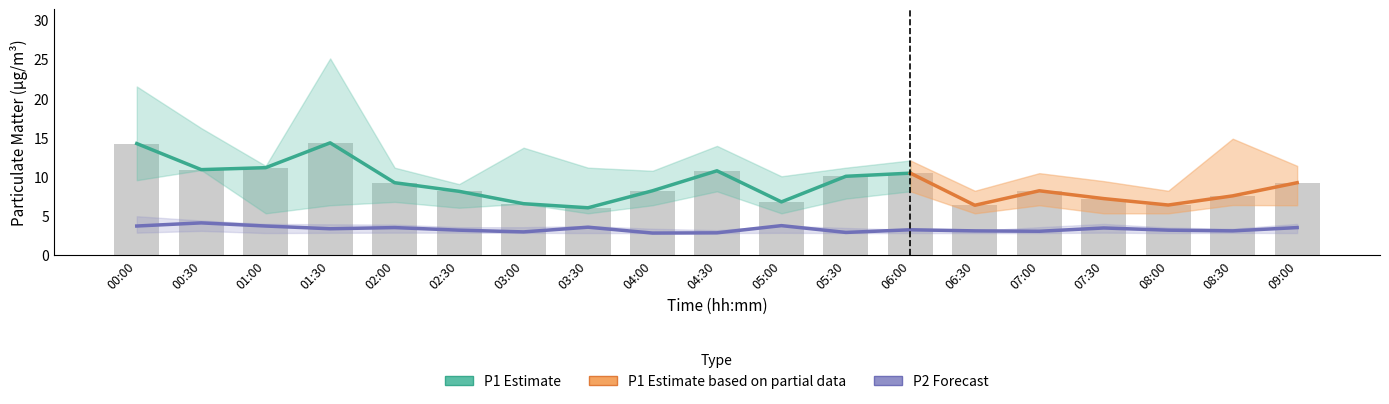

What is the label of the 9th bar from the left?

04:00